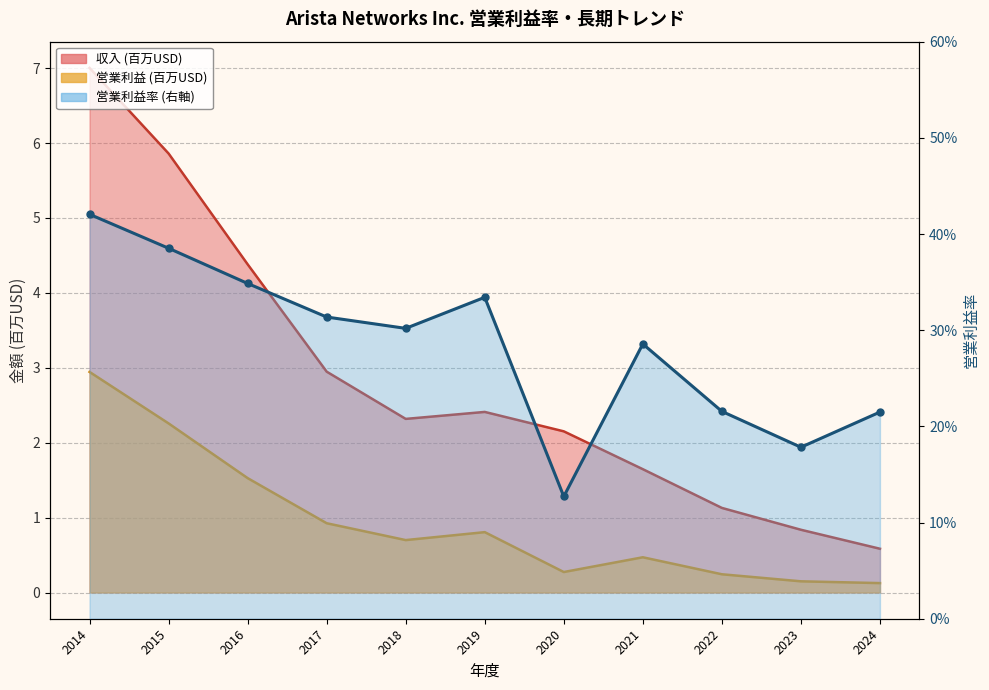

Does the chart have visible grid lines?

Yes